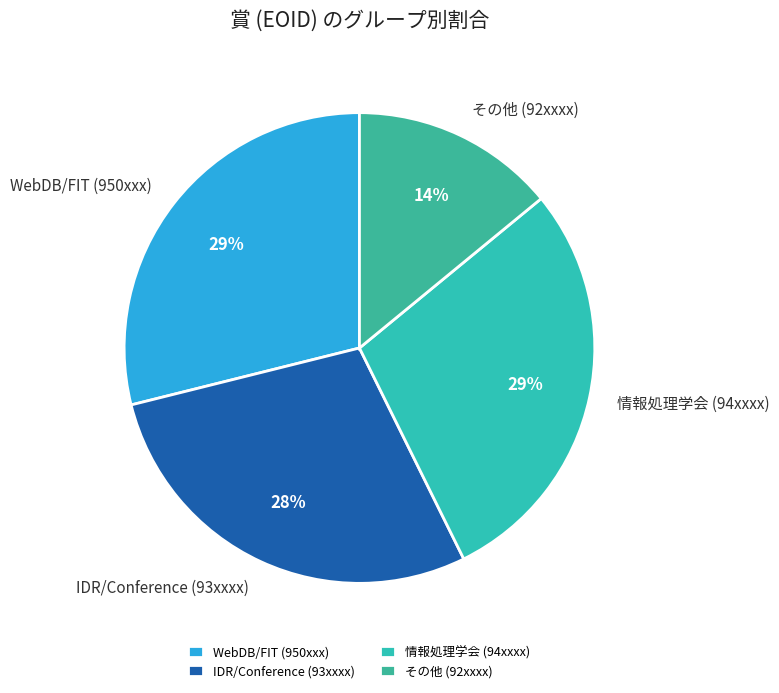

Does any single category account for the majority?

No